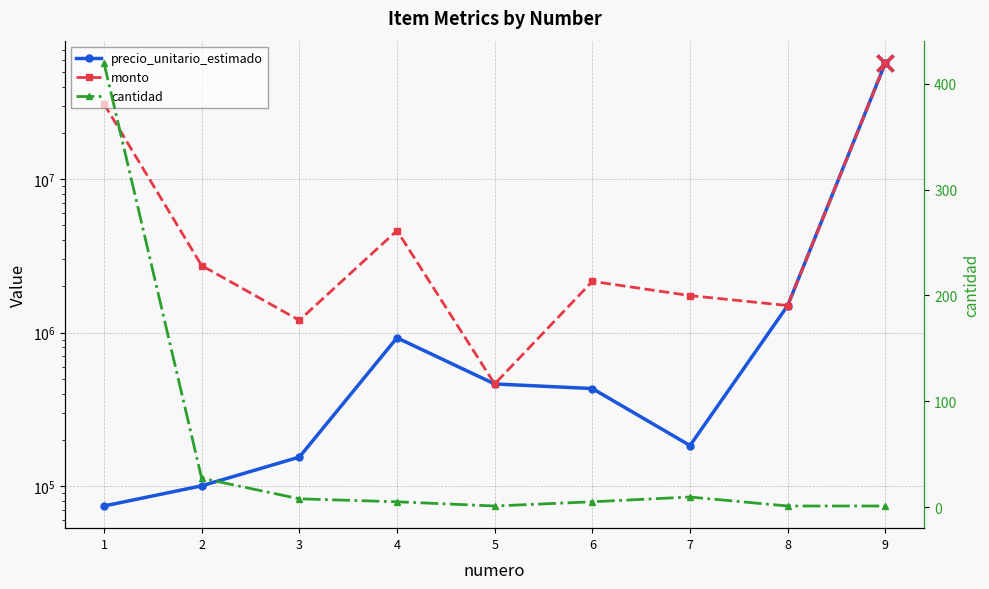

True or false: cantidad and precio_unitario_estimado intersect in this chart.

False